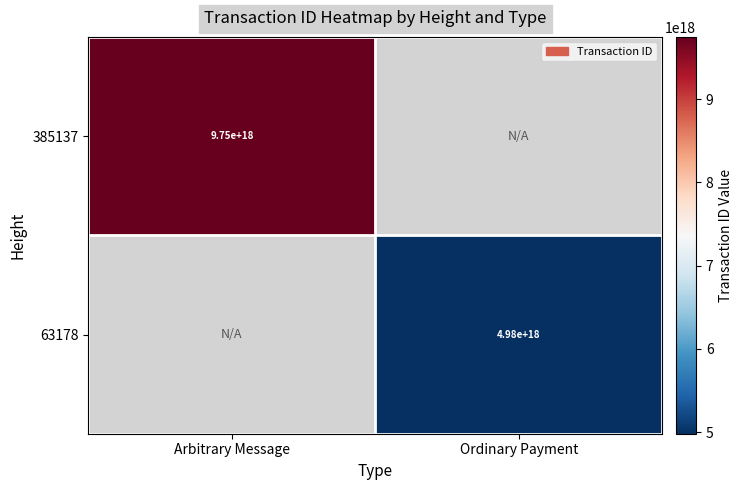

The value of 63178 at Ordinary Payment is 2449836658788531712. True or false?

False